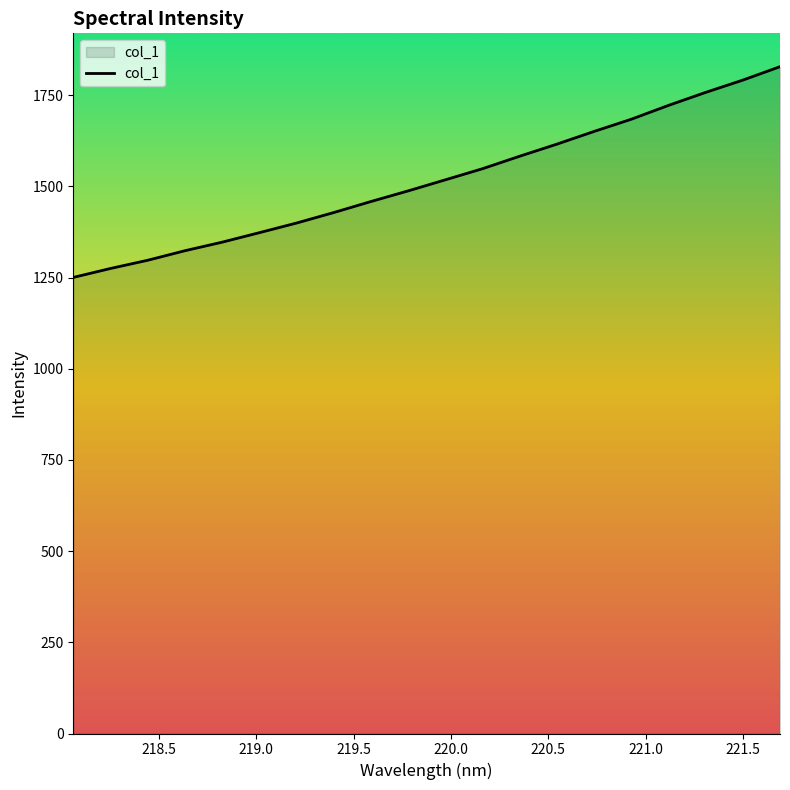

What is the greatest value displayed?

1828.5